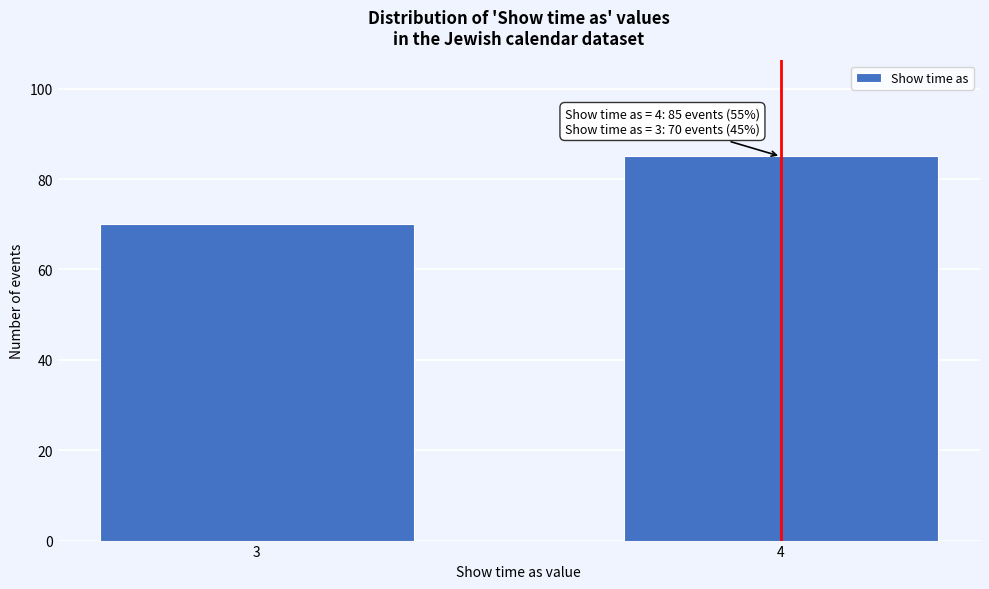

Reading right to left, transcribe all the data shown in this chart.

4=85	3=70